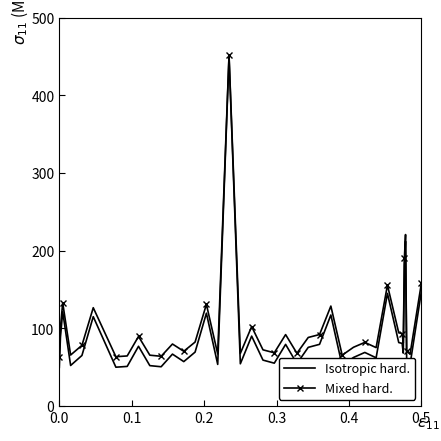

Which series has the widest spread of values?

Isotropic hard.